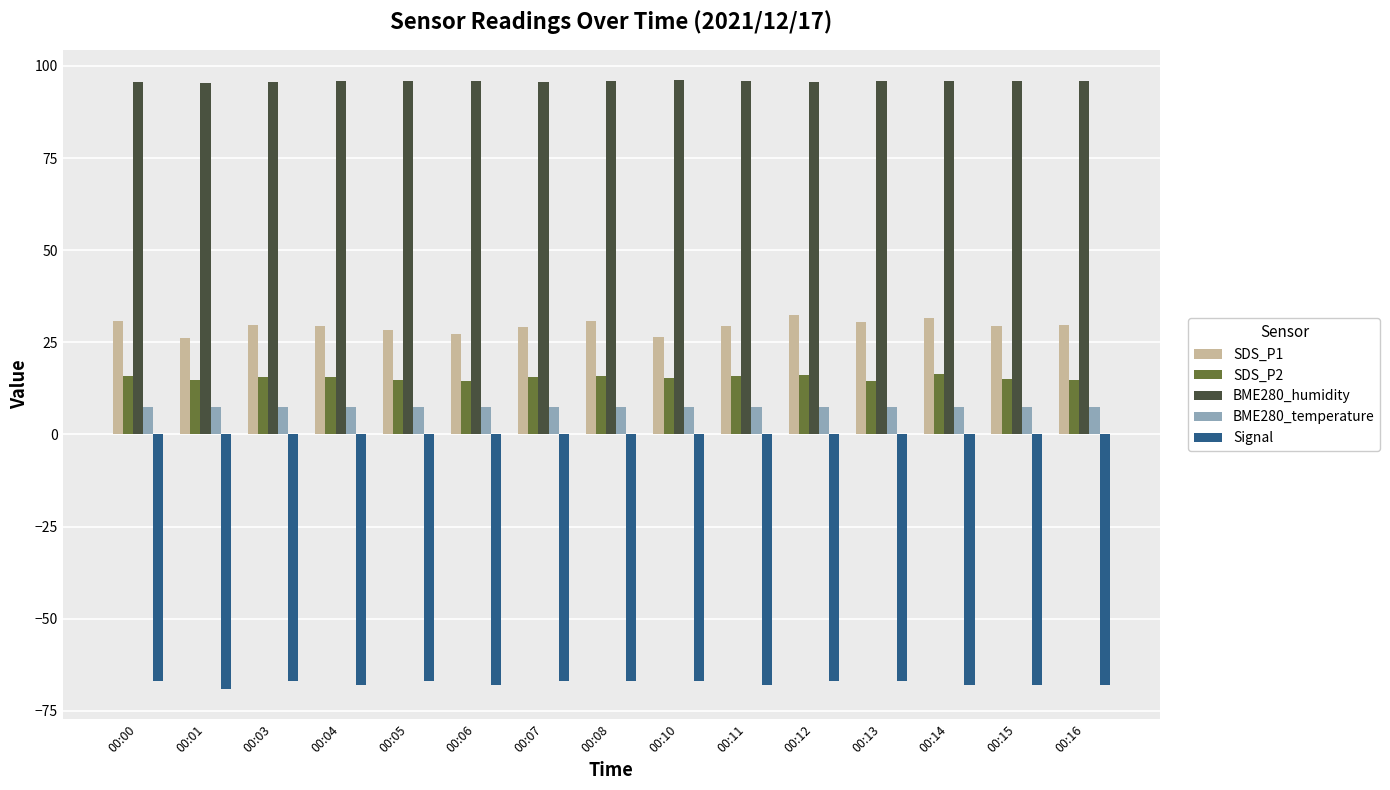

What is the lowest value of the BME280_temperature series?

7.4